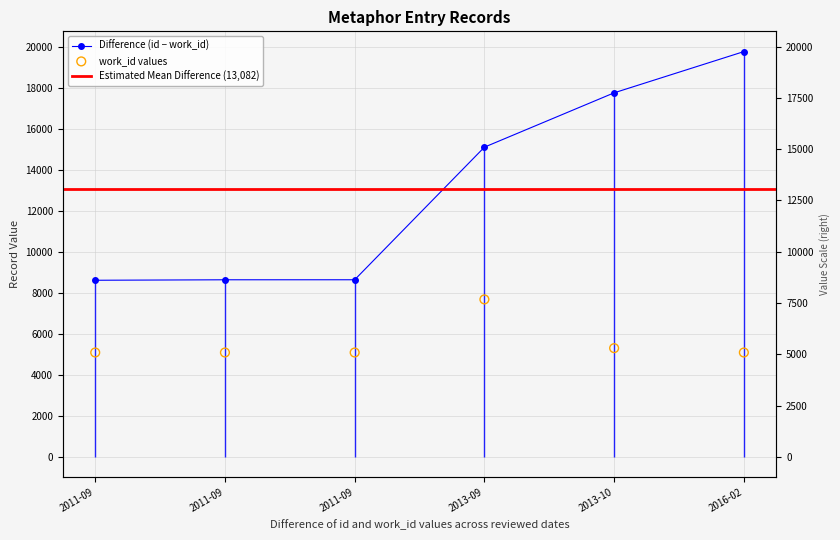

Which series reaches the minimum Y coordinate?

work_id